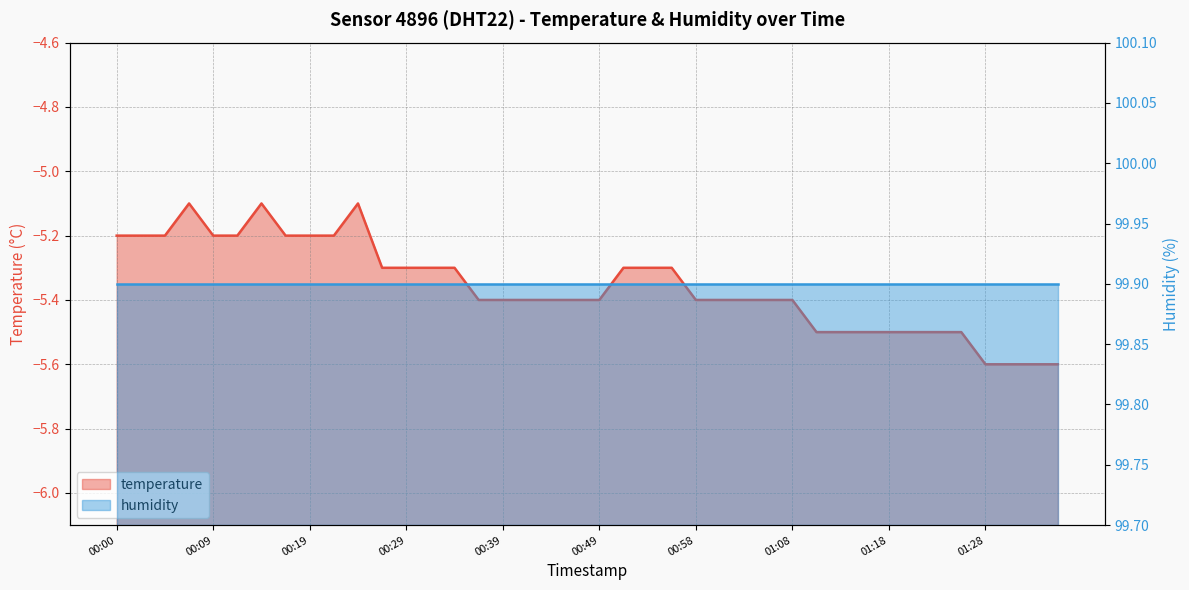

What is the label of the 18th point from the left?

00:41